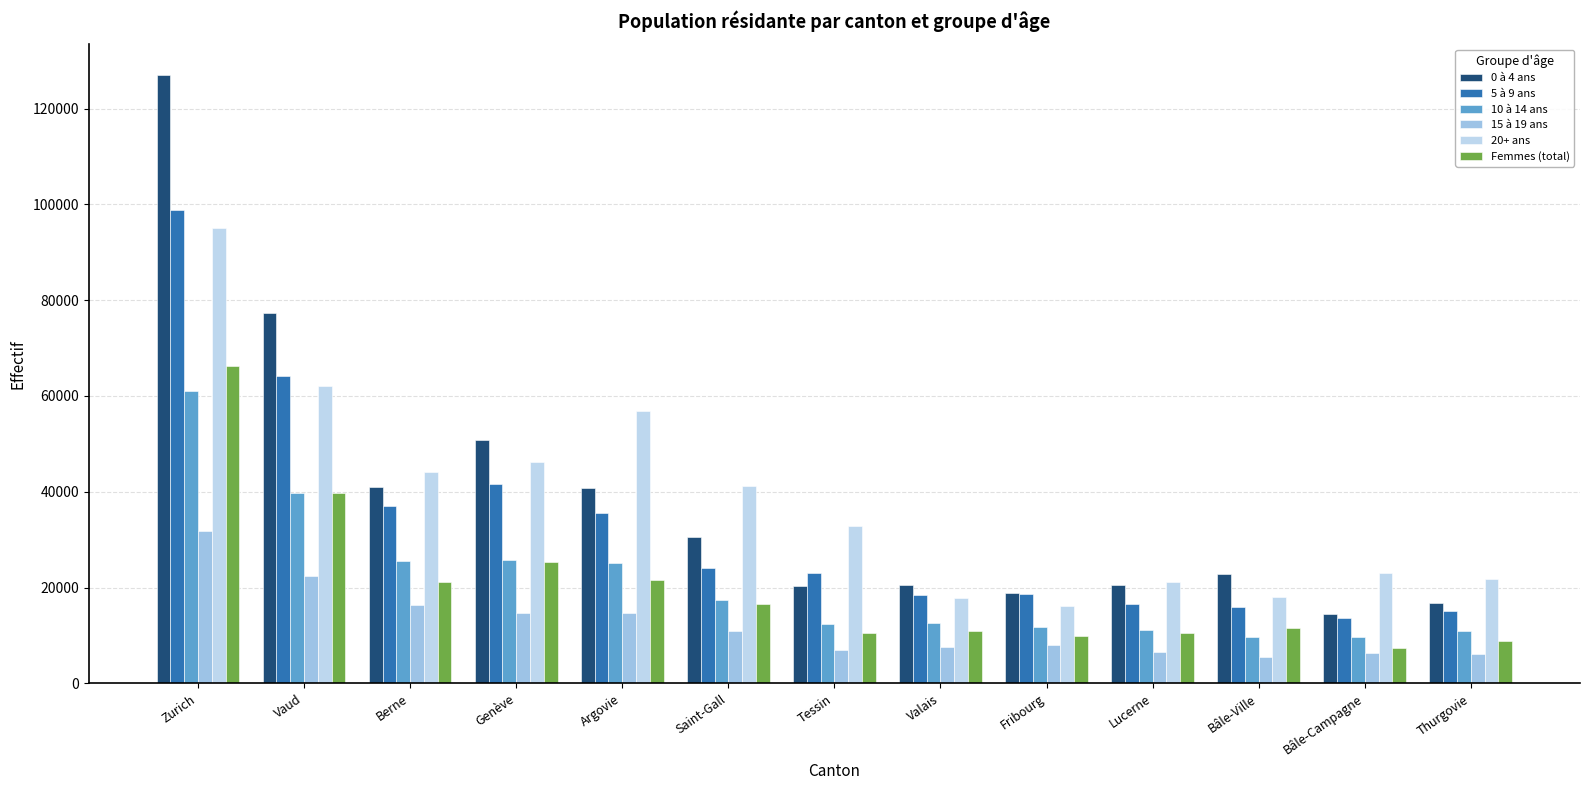

Reading right to left, transcribe all the data shown in this chart.

0 à 4 ans: 16741	14519	22867	20550	18850	20553	20369	30657	40772	50759	40972	77248	127042
5 à 9 ans: 15145	13640	15992	16603	18569	18546	22989	24144	35535	41621	37083	64211	98832
10 à 14 ans: 10926	9748	9786	11199	11798	12590	12325	17365	25140	25714	25653	39829	61141
15 à 19 ans: 6249	6342	5541	6513	8107	7561	6925	11022	14795	14706	16453	22379	31873
20+ ans: 21900	22967	18123	21208	16170	17780	32890	41240	56972	46308	44222	62161	95101
Femmes (total): 8921	7302	11616	10588	9876	10950	10432	16631	21590	25333	21095	39801	66309